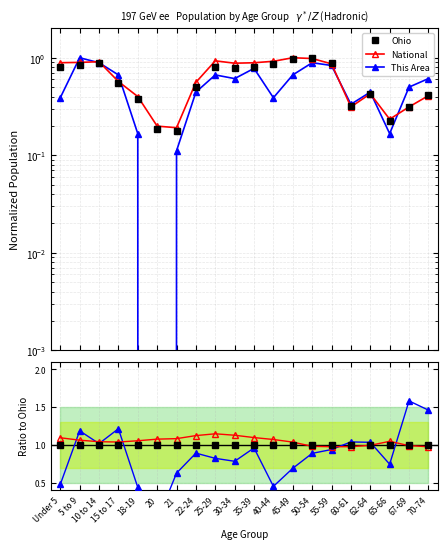

How many data points in National are above 1?

14